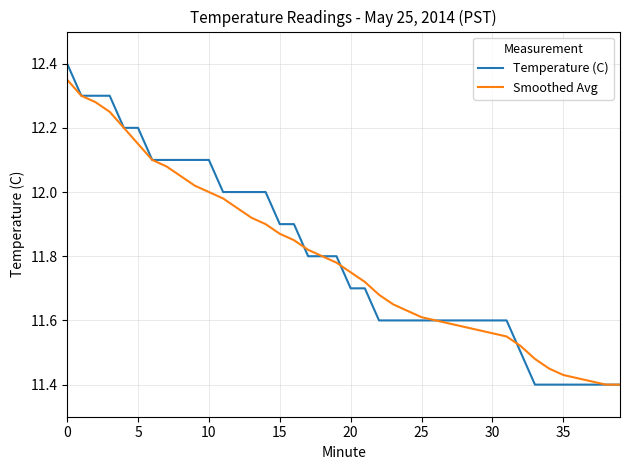

What is the maximum value for Temperature (C)?

12.4